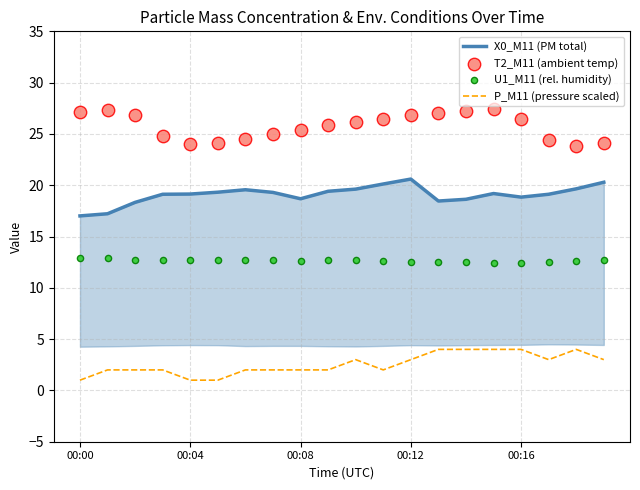

Which series has the largest Y range (max minus min)?

T2_M11 (ambient temp)